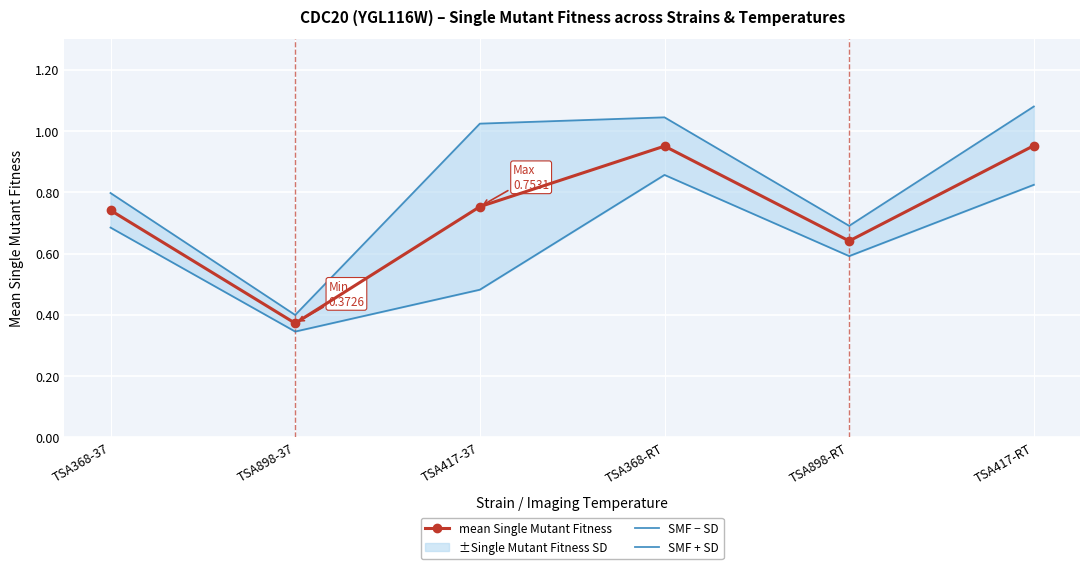

Between TSA898-37 and TSA368-37, which is larger?

TSA368-37